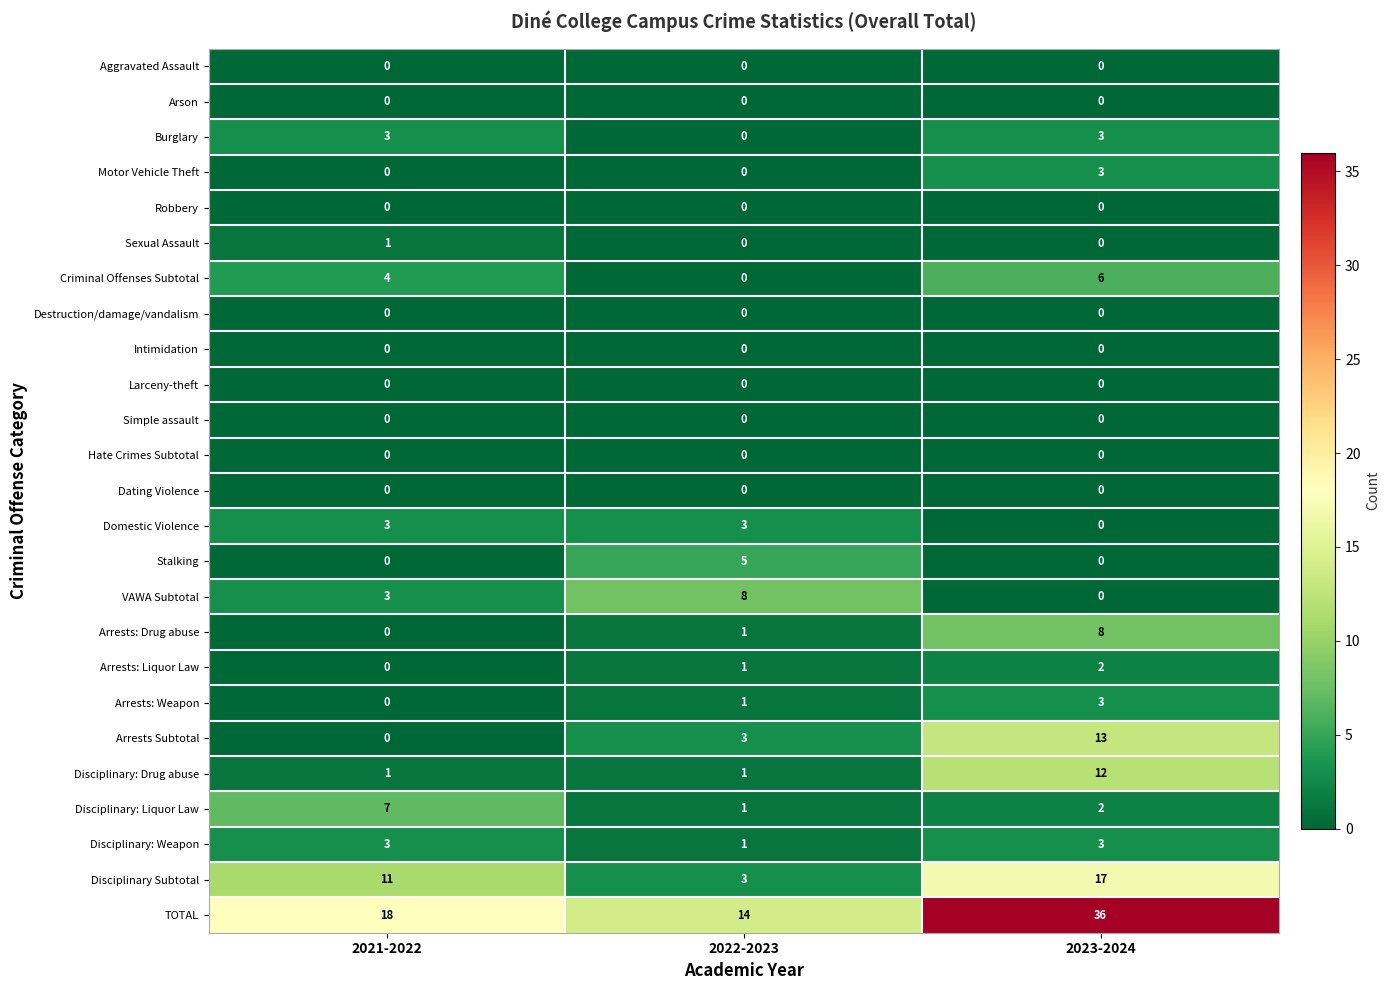

How many categories are shown in the chart?

3